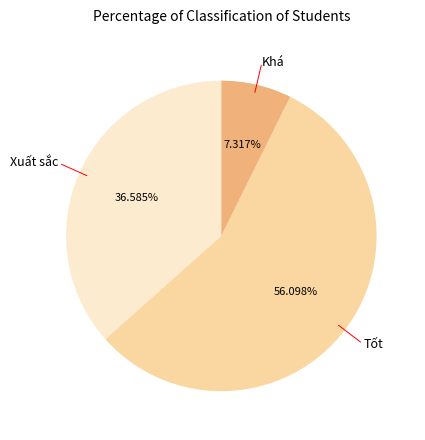

Is there any slice that represents more than half of the pie?

Yes